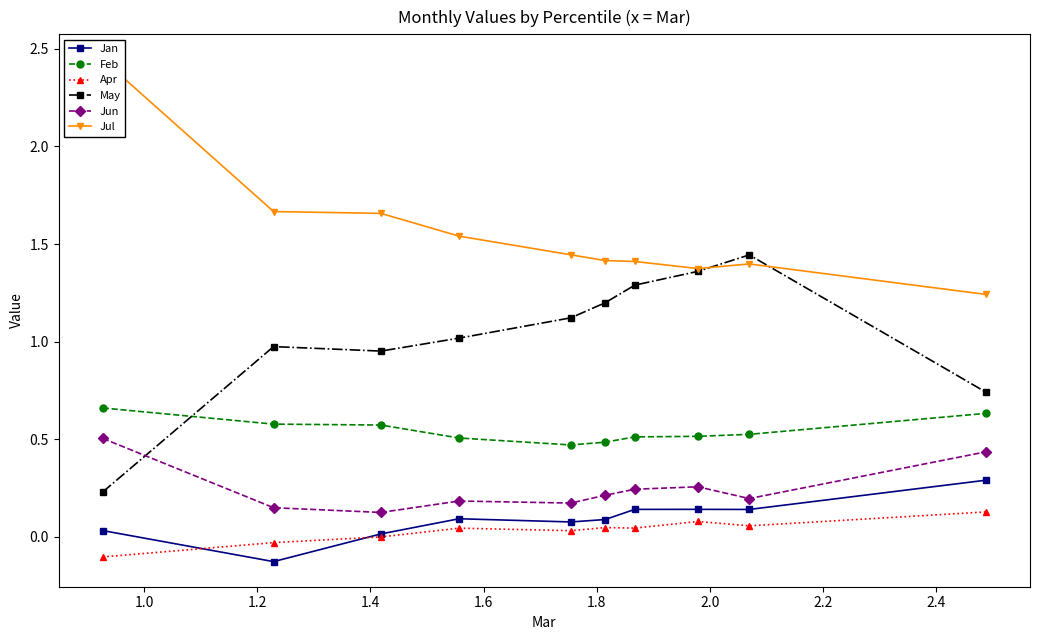

Reading right to left, extract all data points from this chart.

Jan: 0.3	0.1	0.1	0.1	0.1	0.1	0.1	0.0	-0.1	0.0
Feb: 0.6	0.5	0.5	0.5	0.5	0.5	0.5	0.6	0.6	0.7
Apr: 0.1	0.1	0.1	0.0	0.0	0.0	0.0	-0.0	-0.0	-0.1
May: 0.7	1.4	1.4	1.3	1.2	1.1	1.0	1.0	1.0	0.2
Jun: 0.4	0.2	0.3	0.2	0.2	0.2	0.2	0.1	0.1	0.5
Jul: 1.2	1.4	1.4	1.4	1.4	1.4	1.5	1.7	1.7	2.4